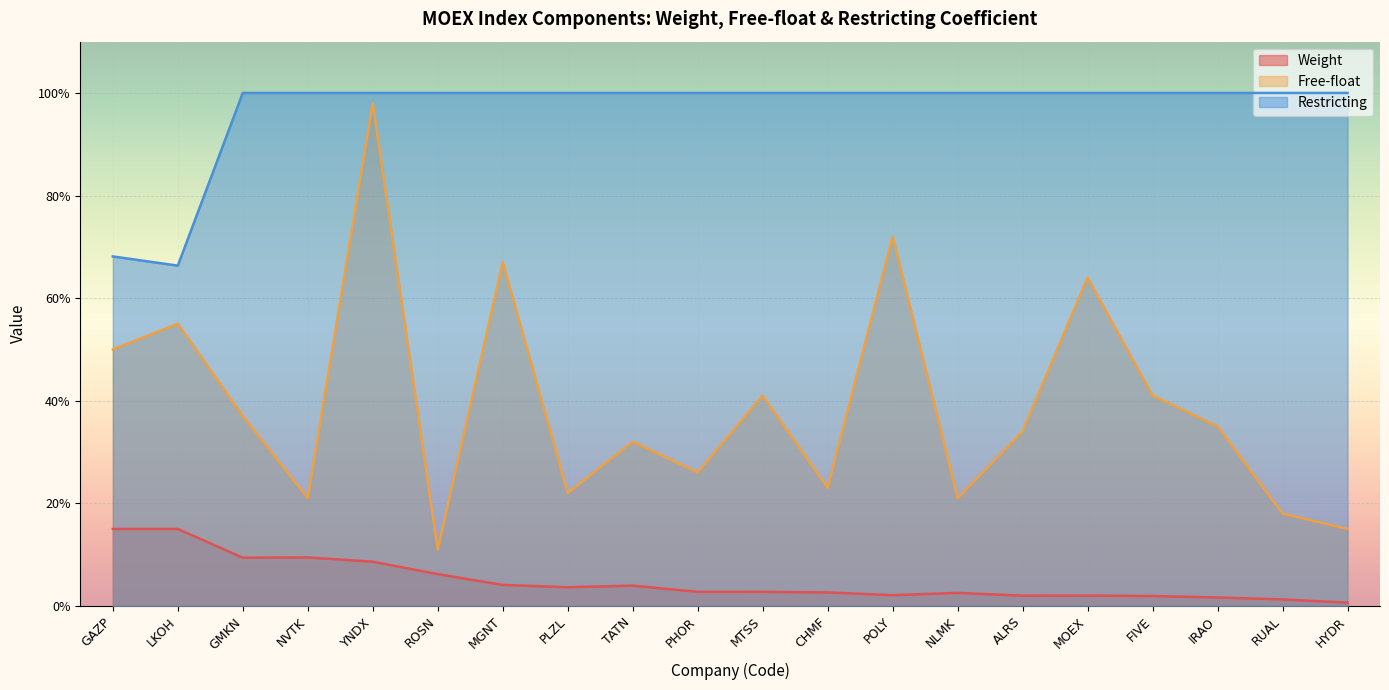

Reading right to left, extract all data points from this chart.

Weight: 0.0	0.0	0.0	0.0	0.0	0.0	0.0	0.0	0.0	0.0	0.0	0.0	0.0	0.0	0.1	0.1	0.1	0.1	0.1	0.1
Free-float: 0.1	0.2	0.3	0.4	0.6	0.3	0.2	0.7	0.2	0.4	0.3	0.3	0.2	0.7	0.1	1.0	0.2	0.4	0.6	0.5
Restricting: 1.0	1.0	1.0	1.0	1.0	1.0	1.0	1.0	1.0	1.0	1.0	1.0	1.0	1.0	1.0	1.0	1.0	1.0	0.7	0.7